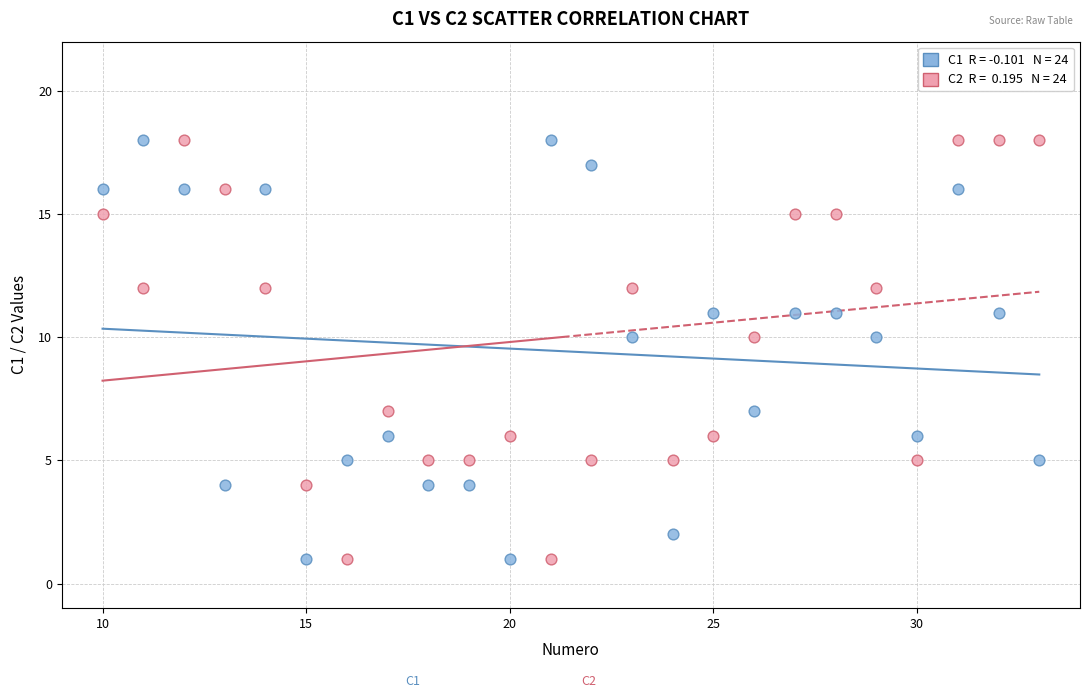

Across all data points, what is the range of X values (max minus min)?

23